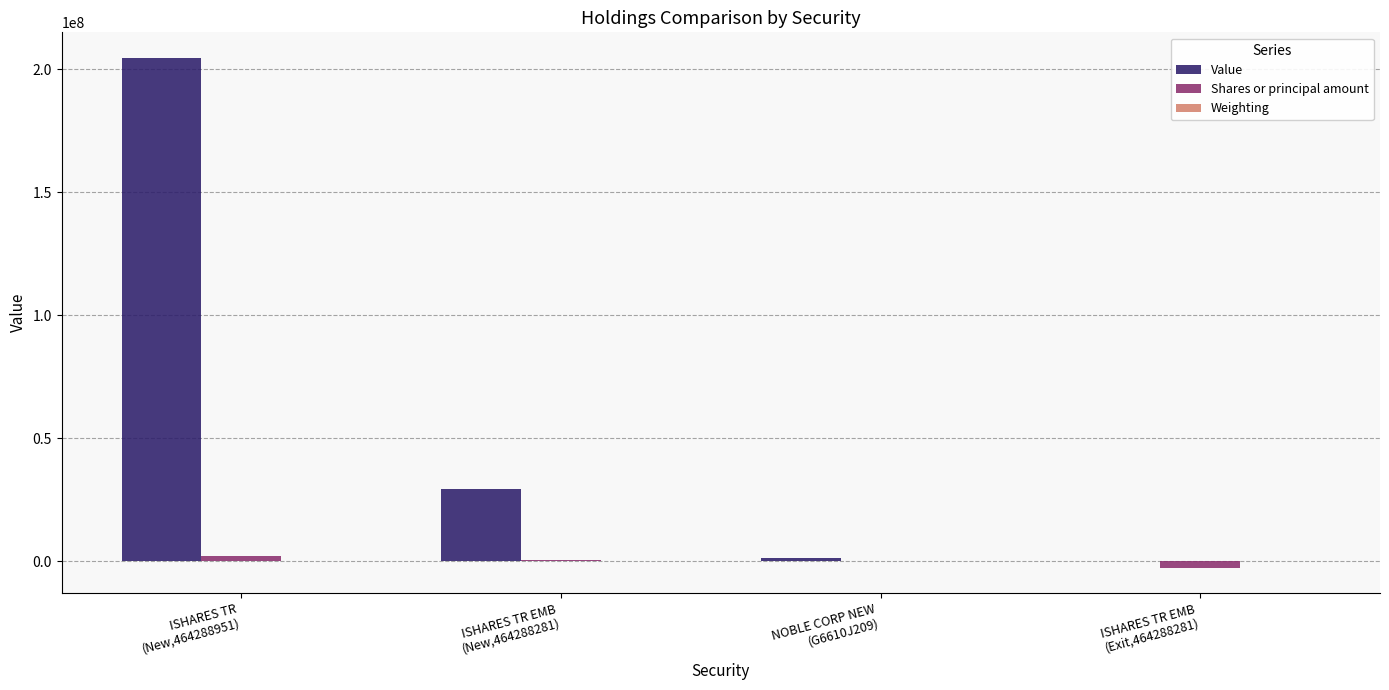

What is the highest value of the Value series?

204612000.0